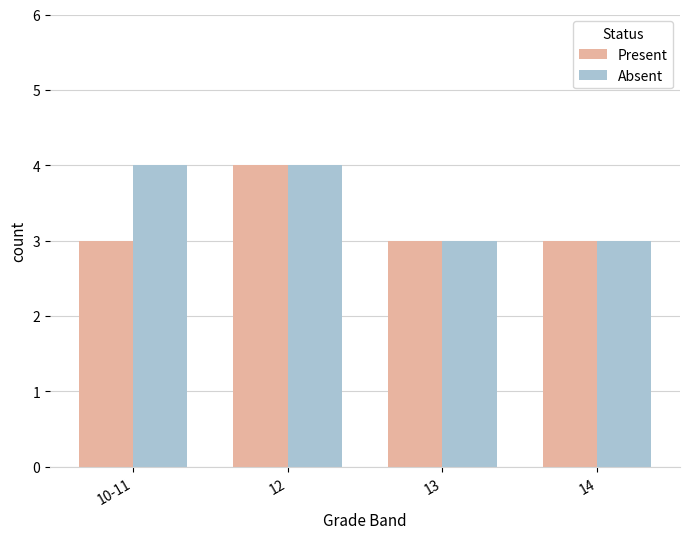

What is the difference between the maximum and second lowest values in the Absent series?

1